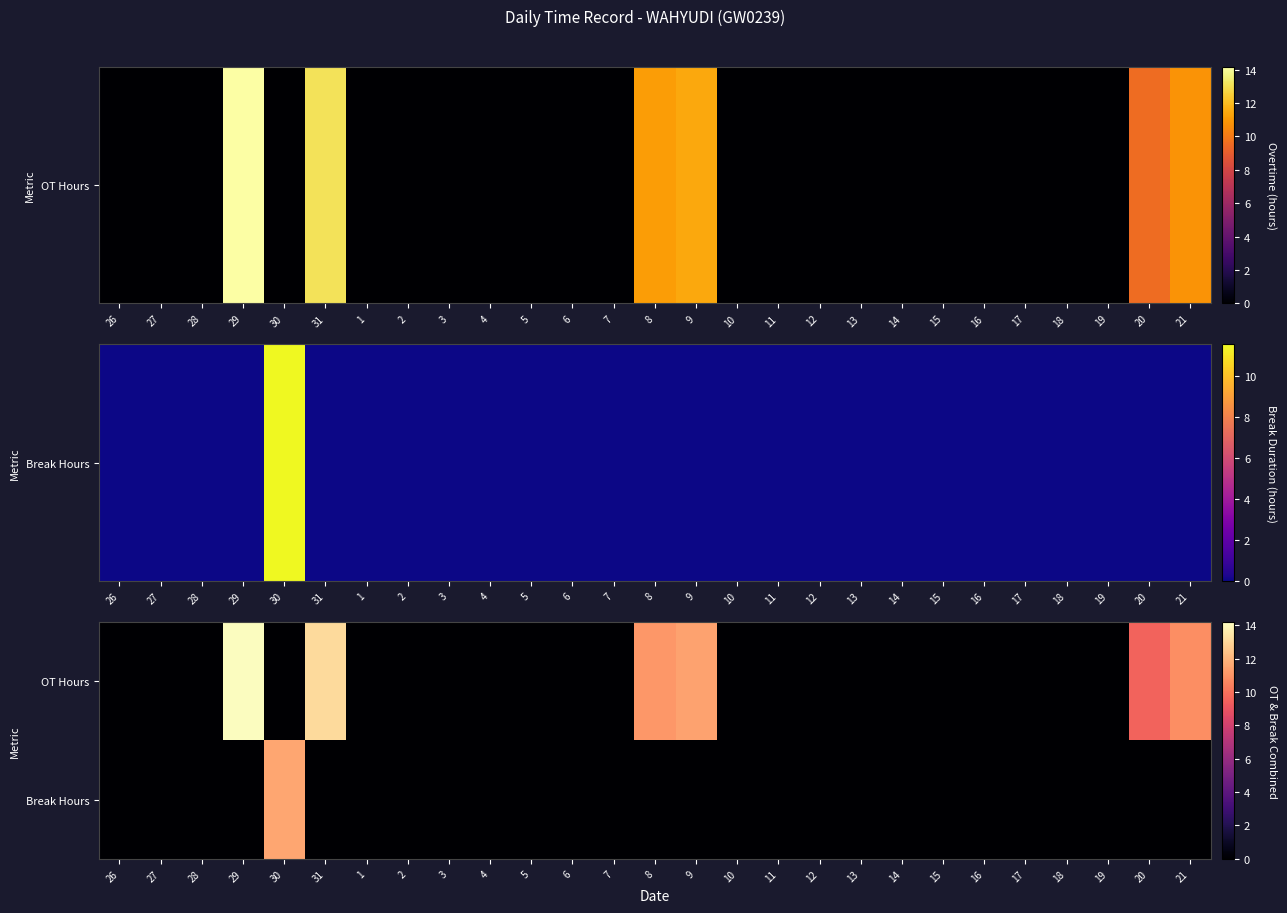

Count the number of categories in the chart.

27